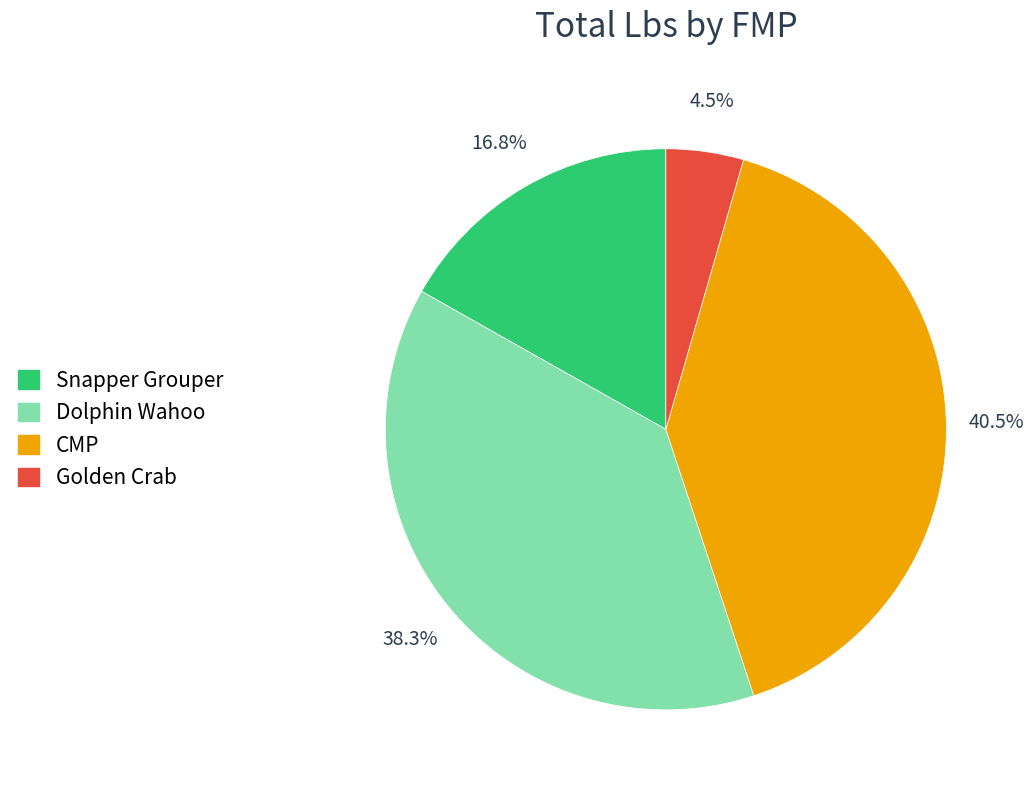

Between Dolphin Wahoo and CMP, which is larger?

CMP